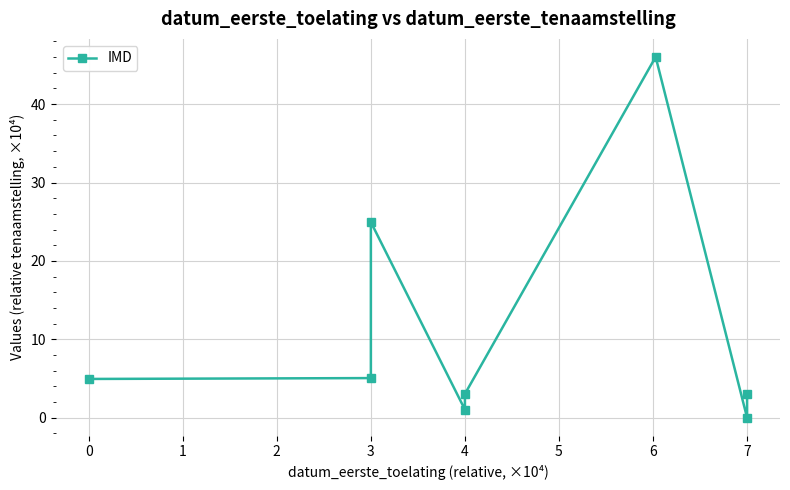

True or false: the data shows 1.4 at 4.

False